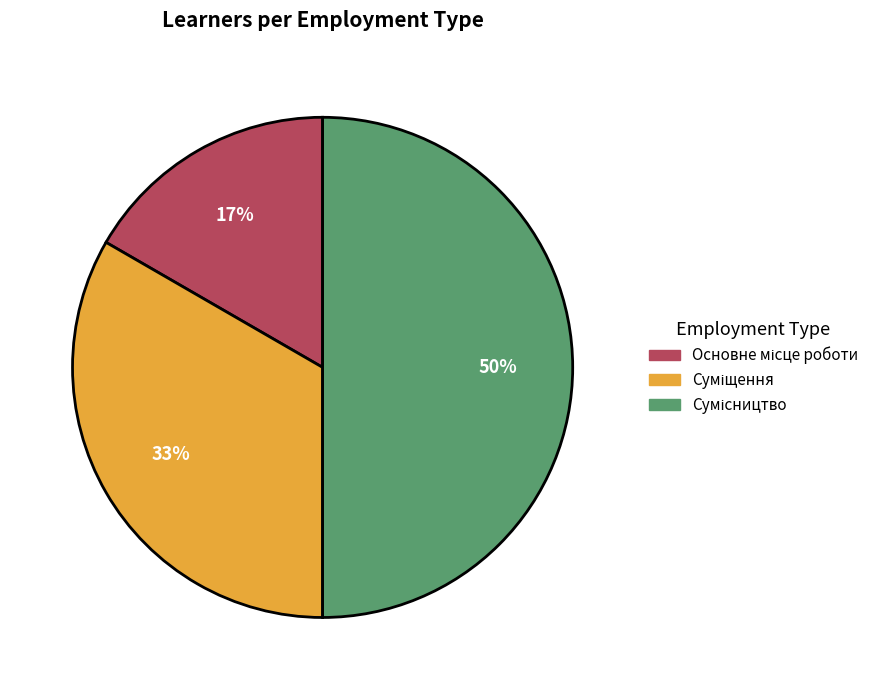

To the nearest percent, what is the average slice percentage?

33%